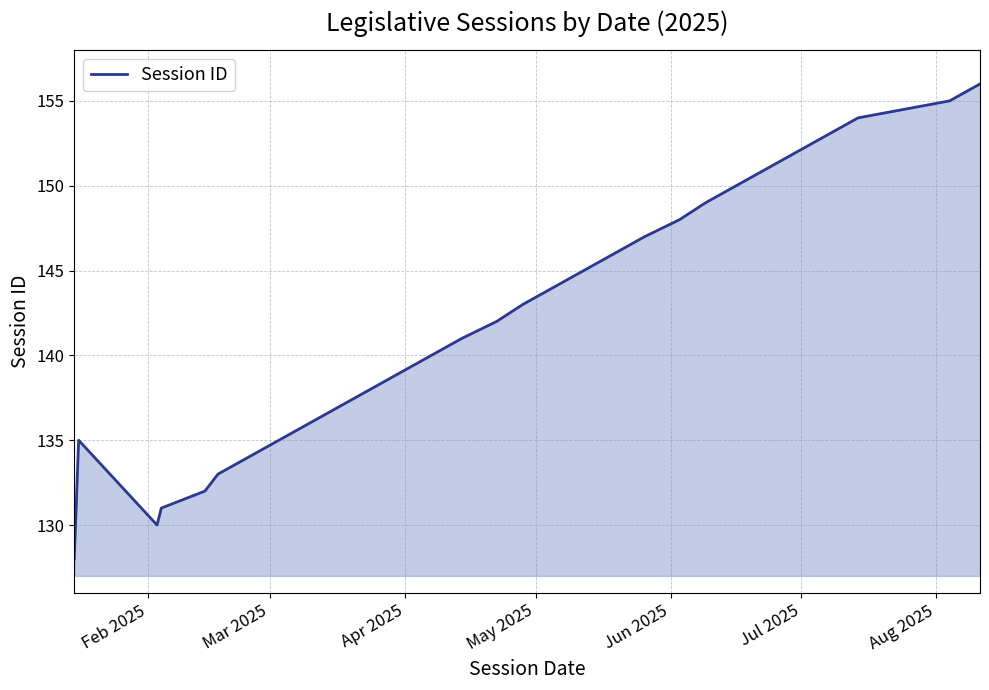

What is the difference between the maximum and minimum values?

28